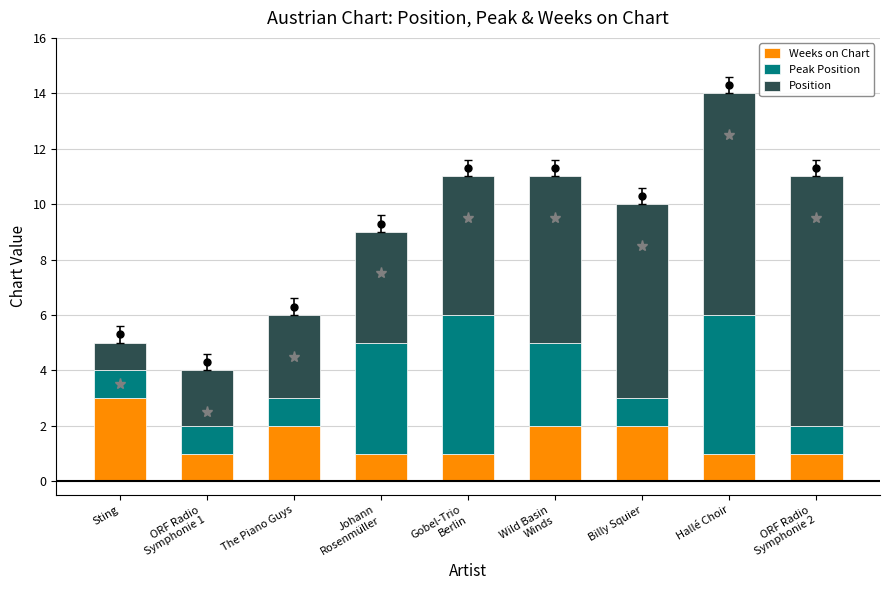

What is the difference between the second highest and minimum values in the Position series?

7